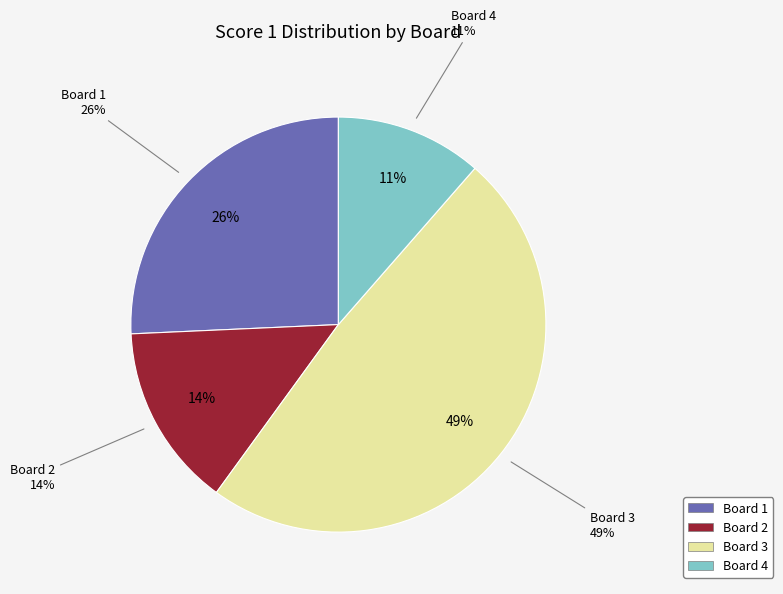

Does Board 1 account for over 50% of the chart?

No